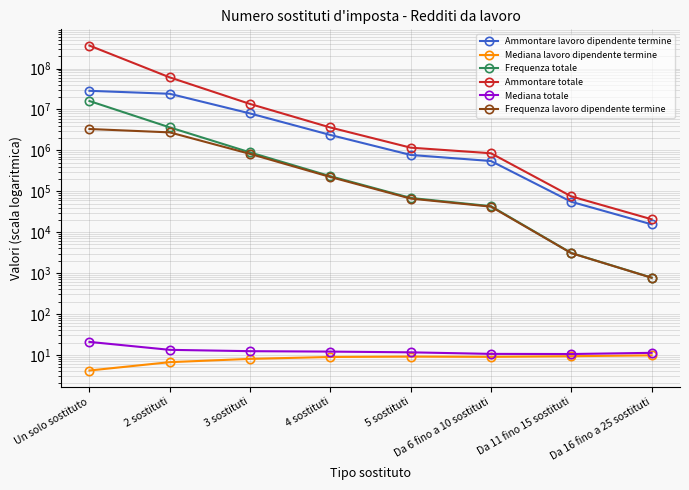

Read the Ammontare totale value at 2 sostituti.

60765670.0